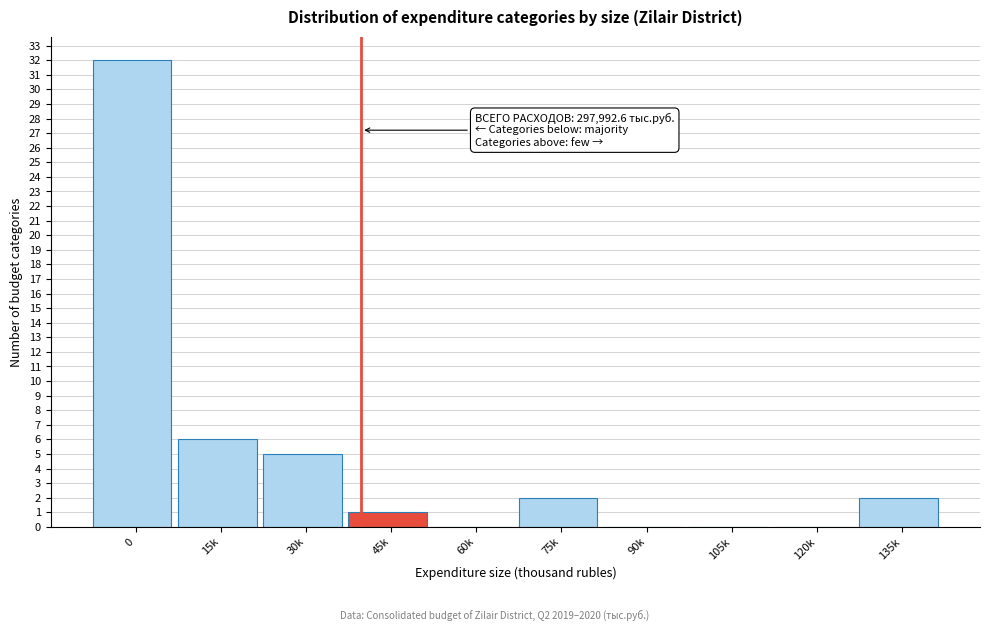

Reading right to left, transcribe all the data shown in this chart.

135k=2	120k=0	105k=0	90k=0	75k=2	60k=0	45k=1	30k=5	15k=6	0=32